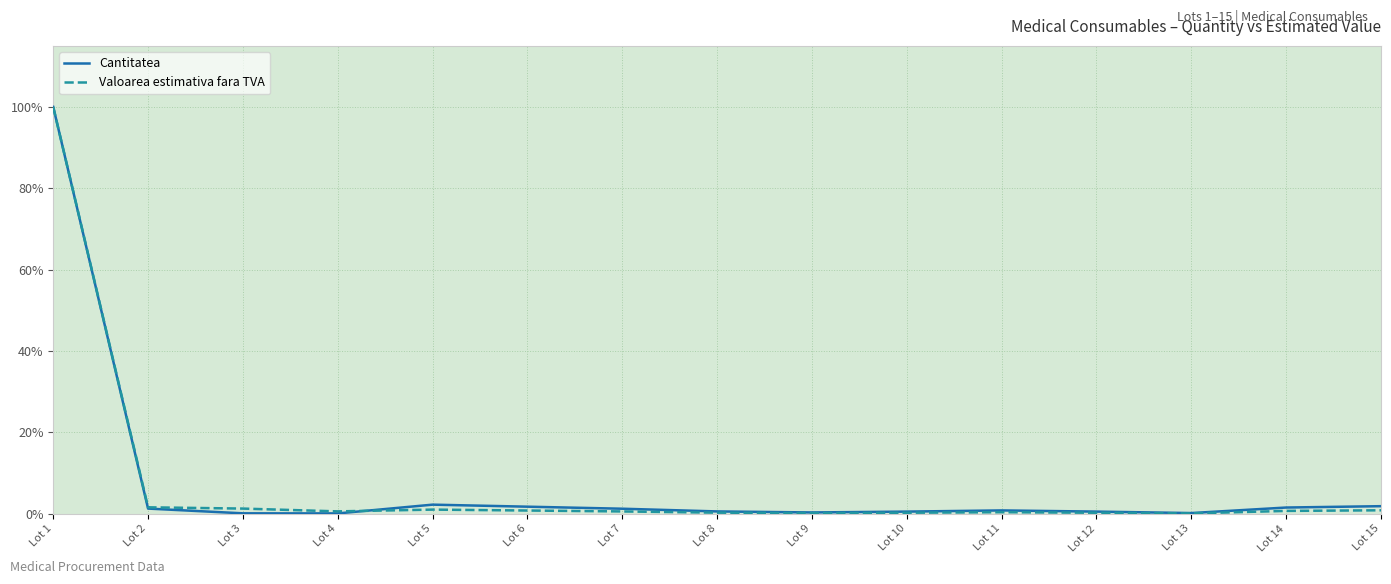

At which category is the sum across all series the highest?

Lot 1